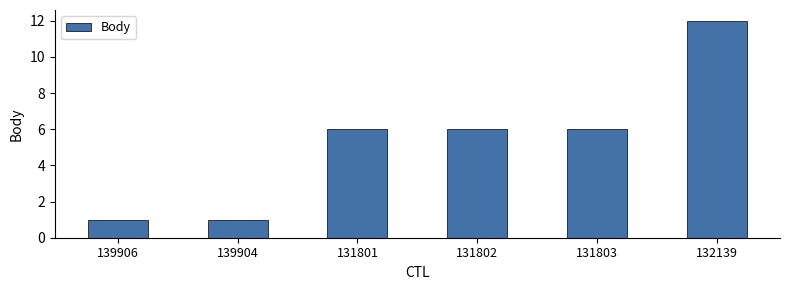

Reading right to left, transcribe all the data shown in this chart.

12	6	6	6	1	1